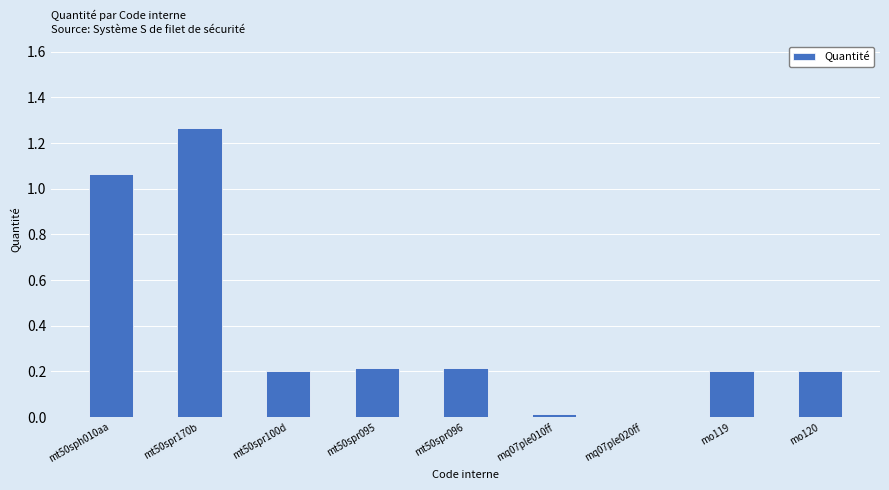

The value at mt50spr100d is 0.2. True or false?

True